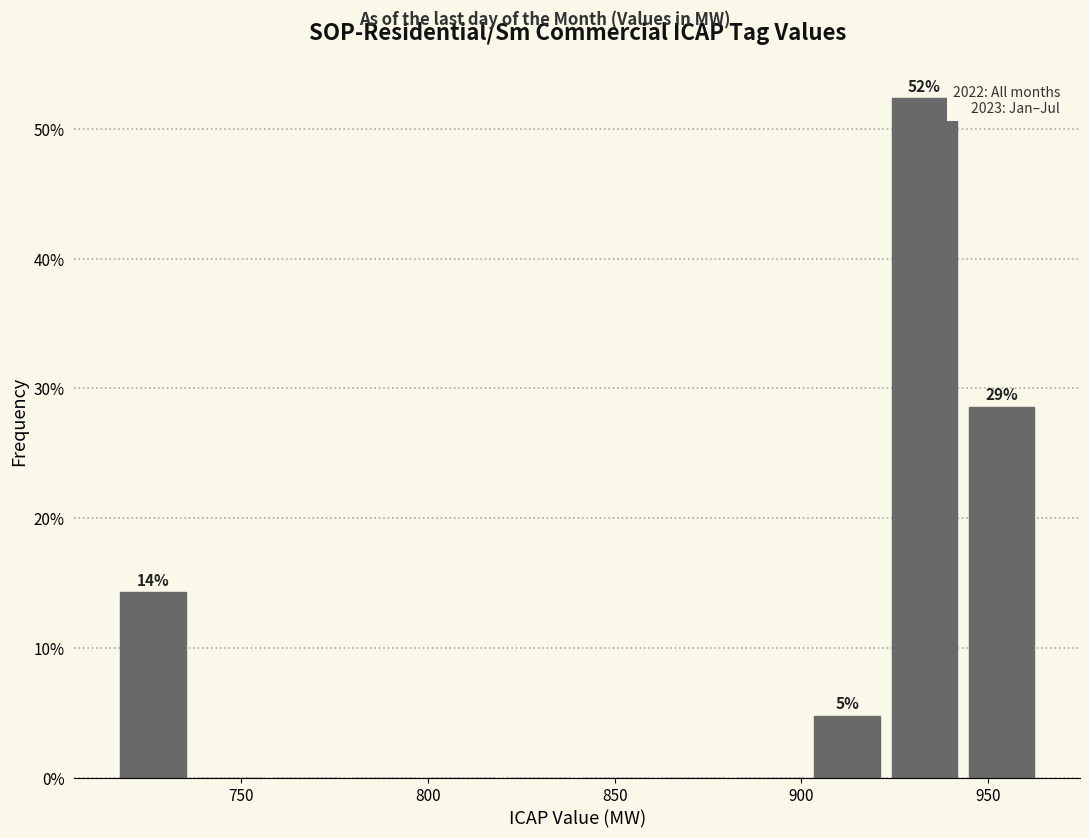

Which range on the x-axis has the tallest bar?

925 to 945